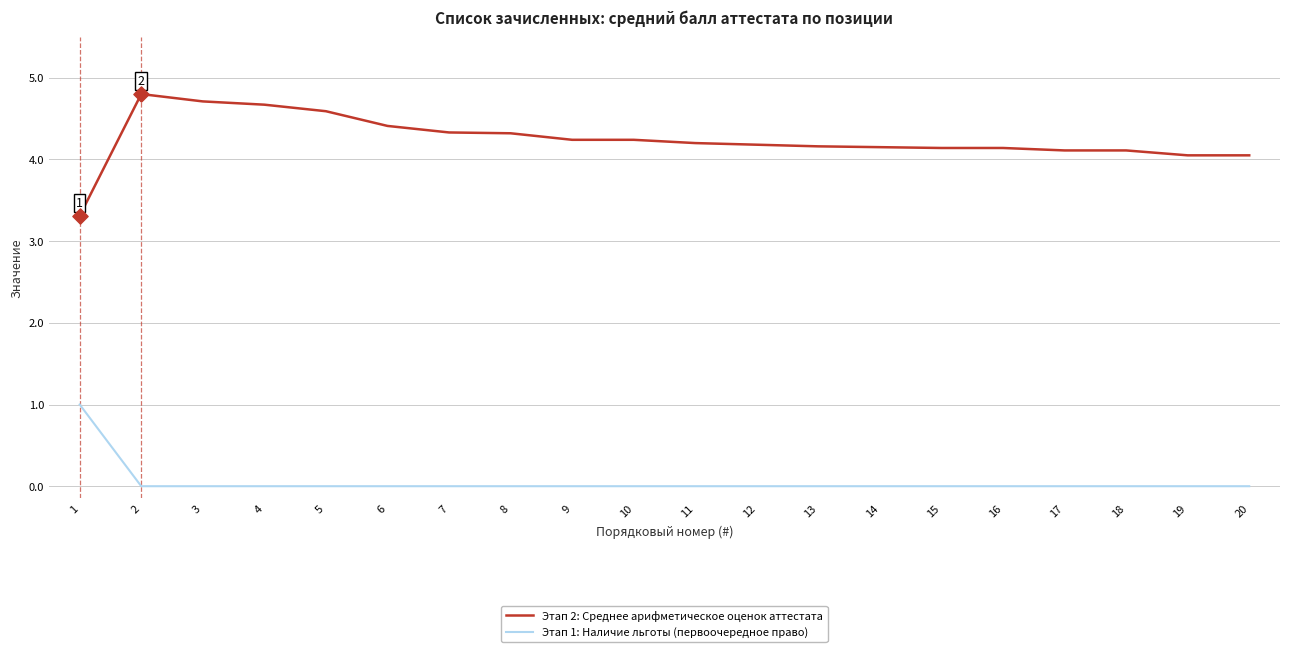

Which series has the largest range (max minus min)?

Этап 2: Среднее арифметическое оценок аттестата